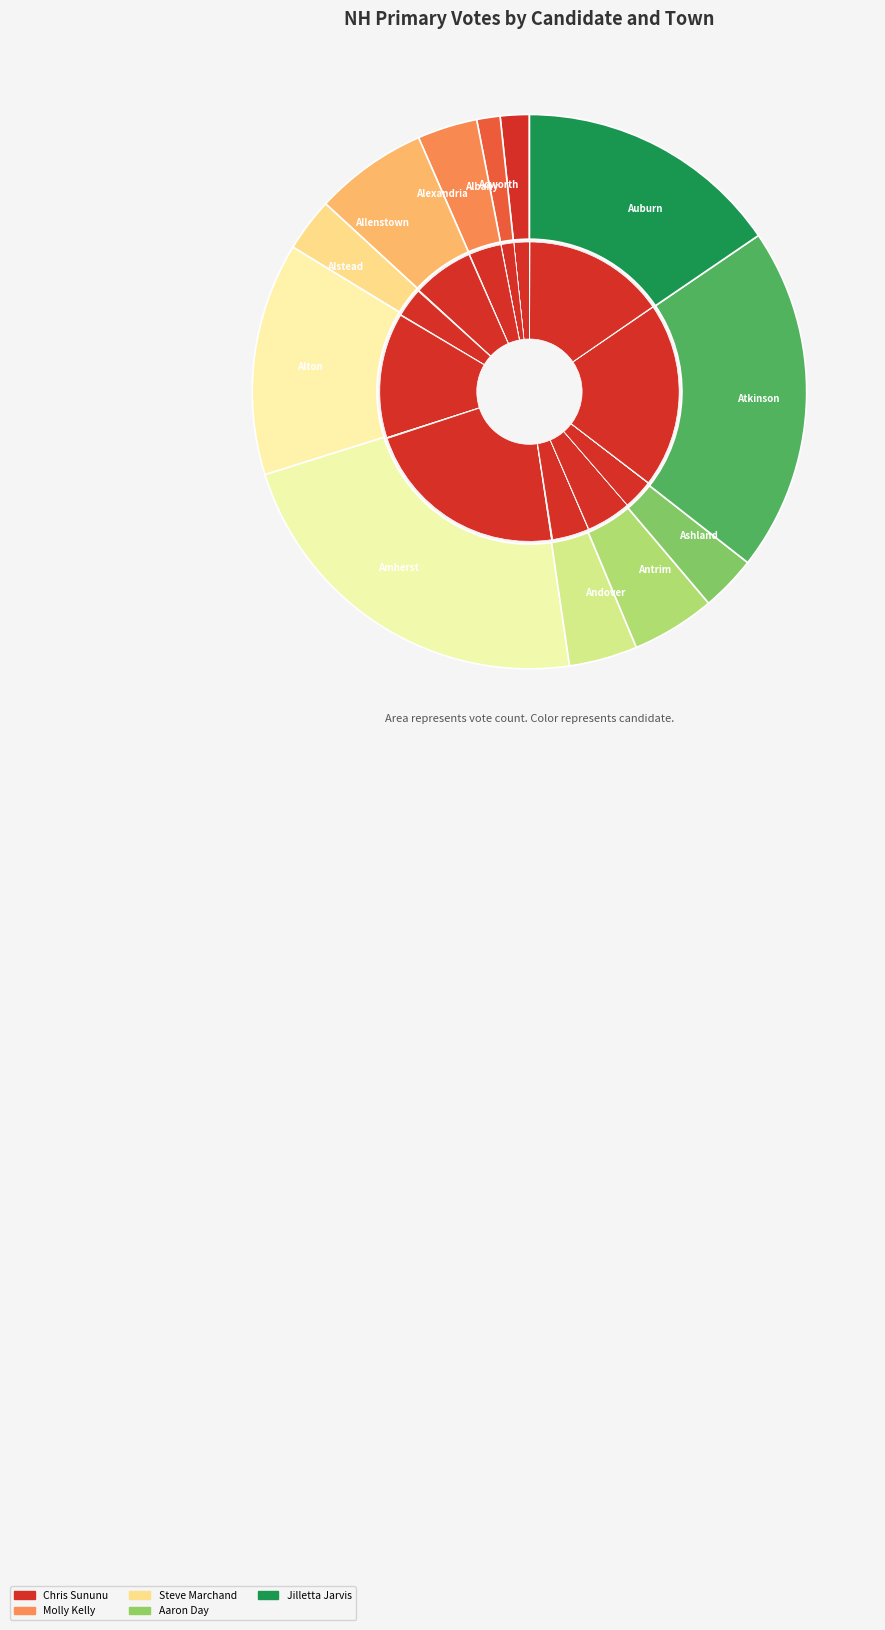

To the nearest percent, what is the combined percentage of Allenstown and Alton?

17%